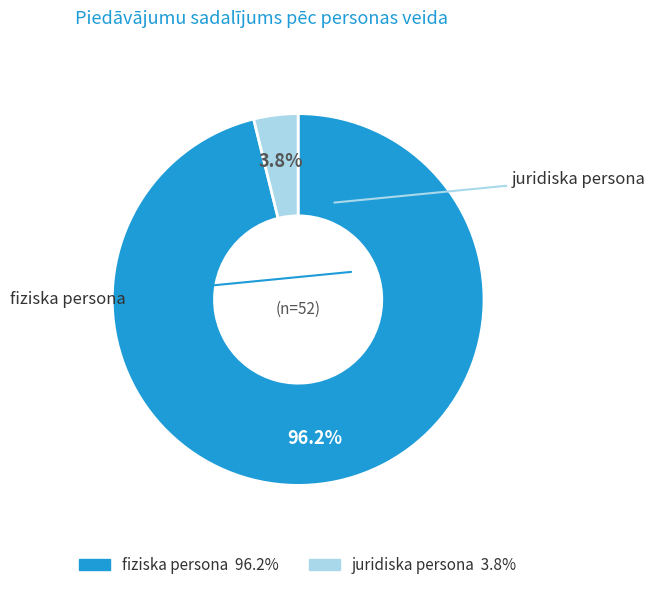

What is the smallest slice in the pie chart?

juridiska persona